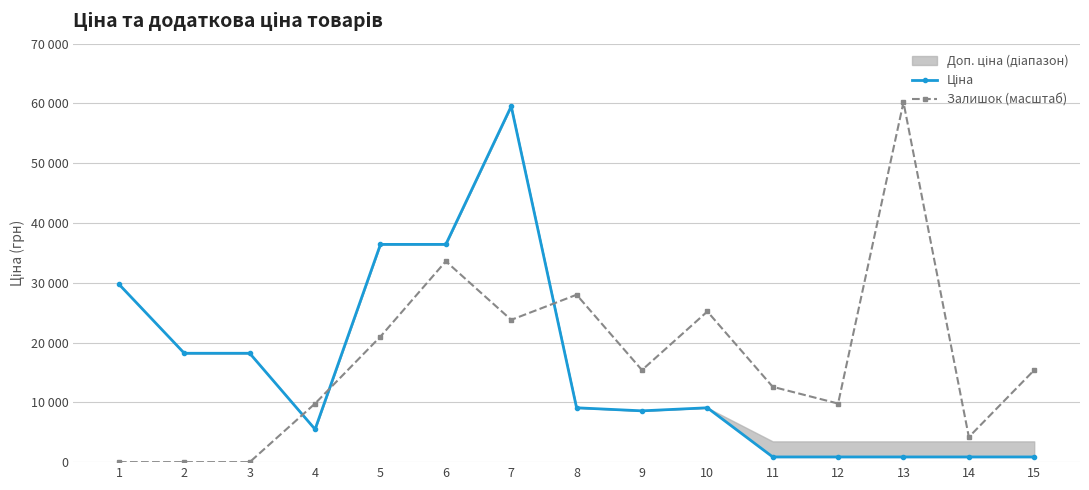

At which category does Ціна reach its first local peak?

7